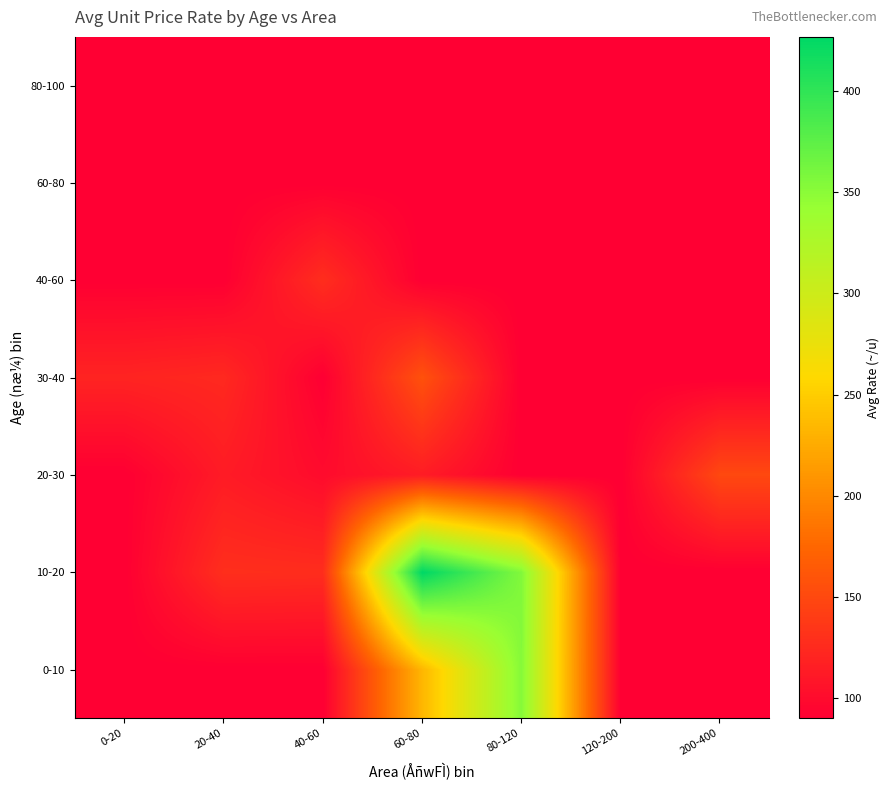

What is the difference between the highest and lowest values at 200-400?

60.0